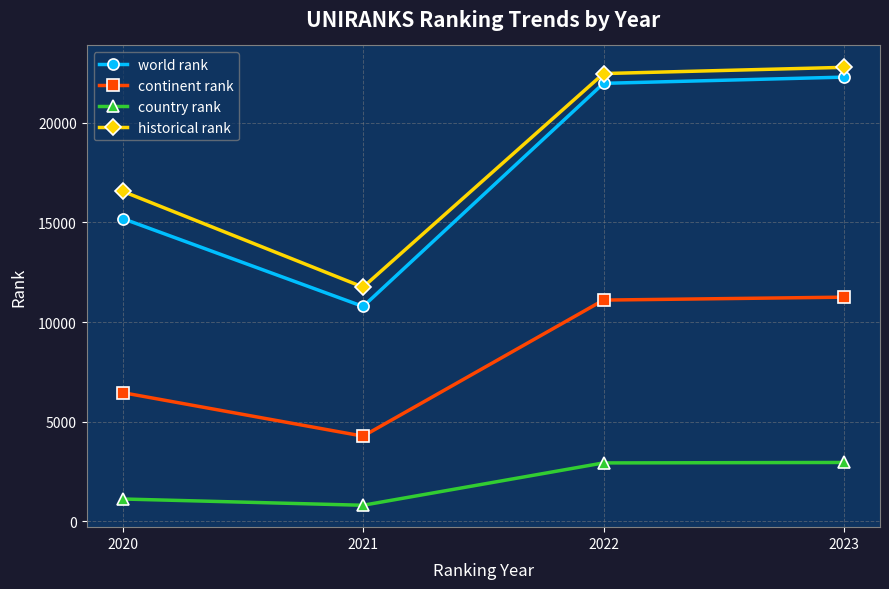

True or false: world rank and historical rank cross at least once.

False